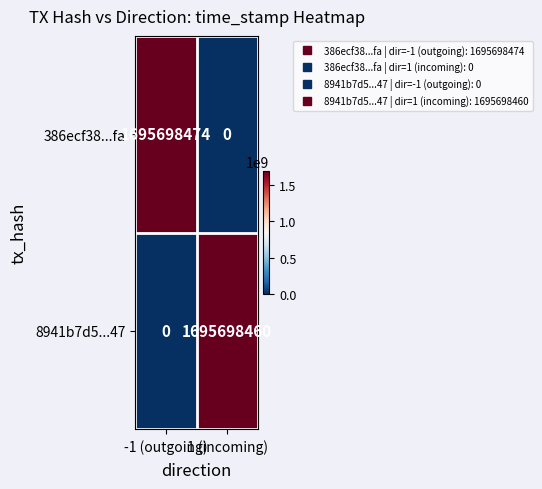

What is the difference between the 8941b7d5...47 values at -1 (outgoing) and 1 (incoming)?

1695698460